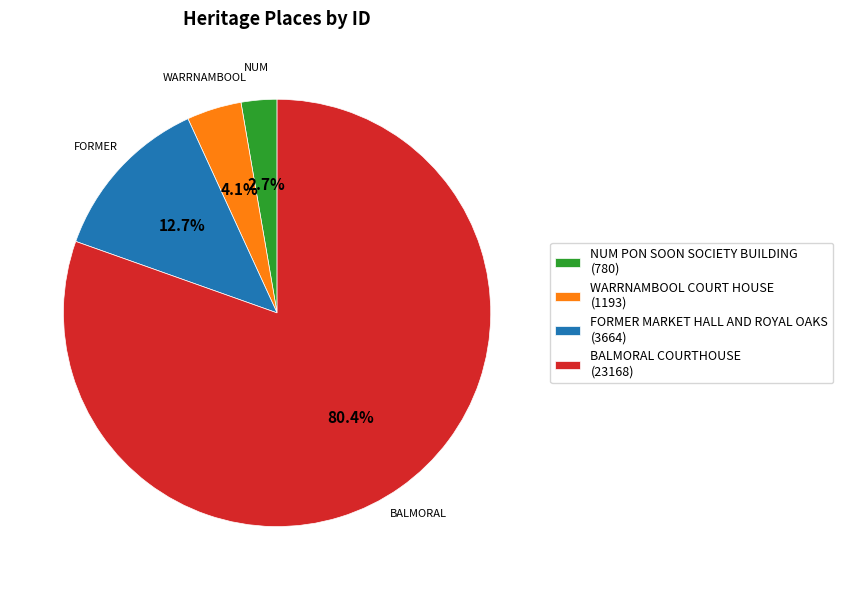

Rank the categories by value from lowest to highest.

NUM PON SOON SOCIETY BUILDING, WARRNAMBOOL COURT HOUSE, FORMER MARKET HALL AND ROYAL OAKS, BALMORAL COURTHOUSE